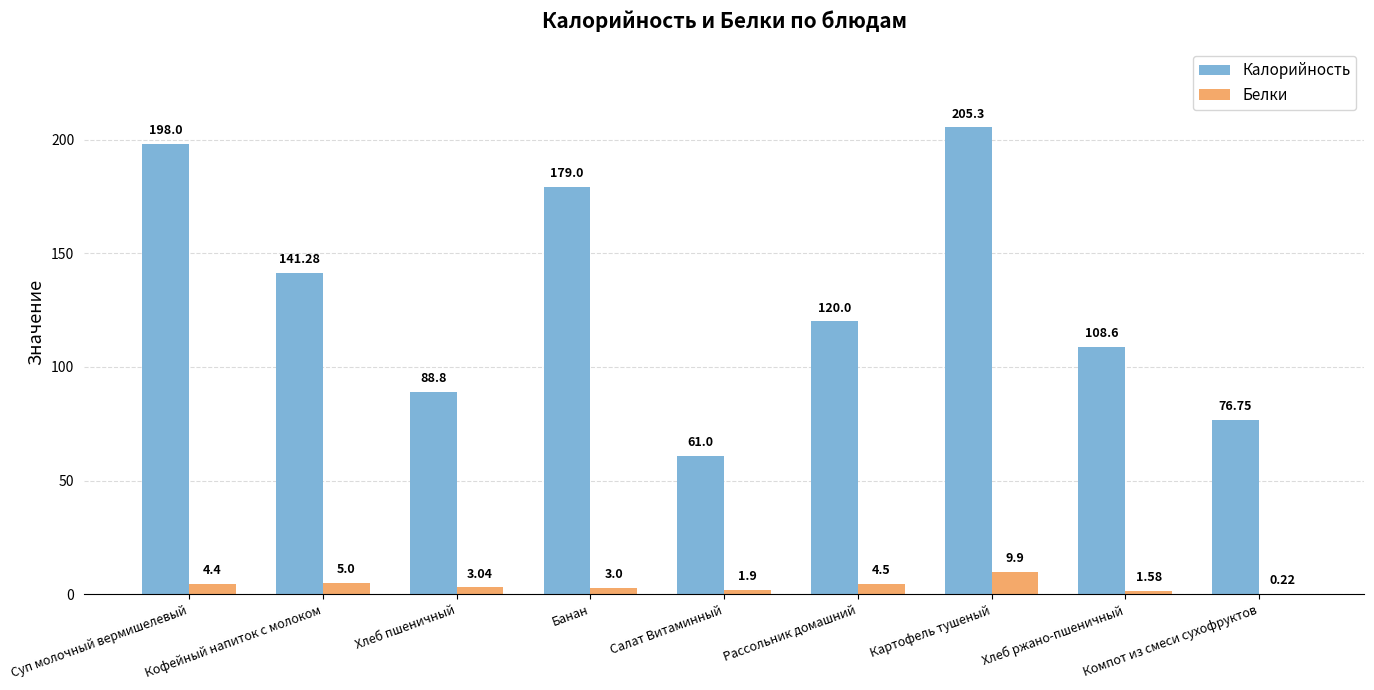

What is the sum of all Калорийность values?

1178.7